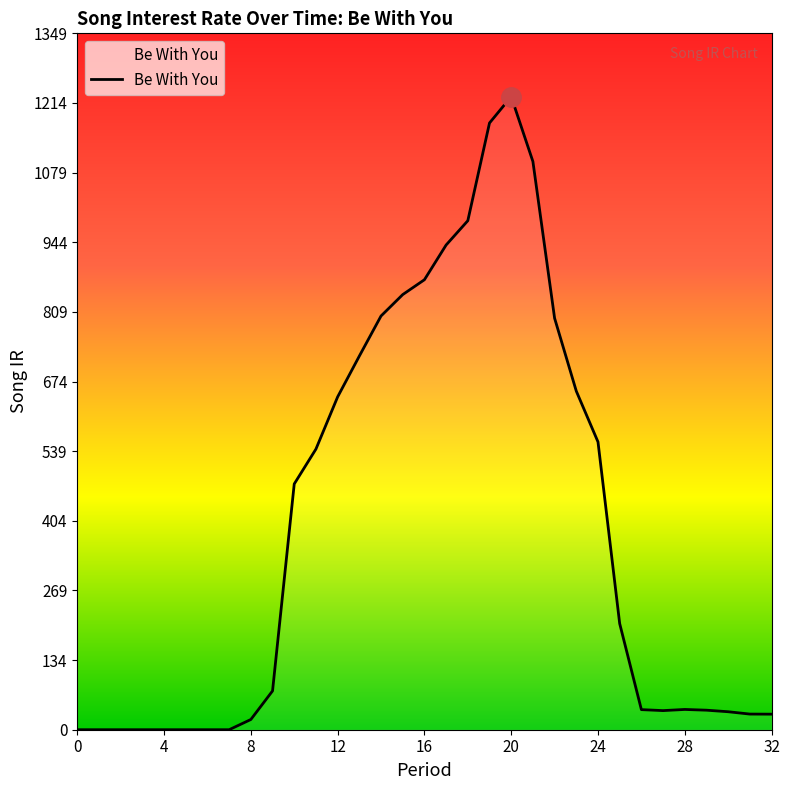

Does the chart display data point markers on the line(s)?

No